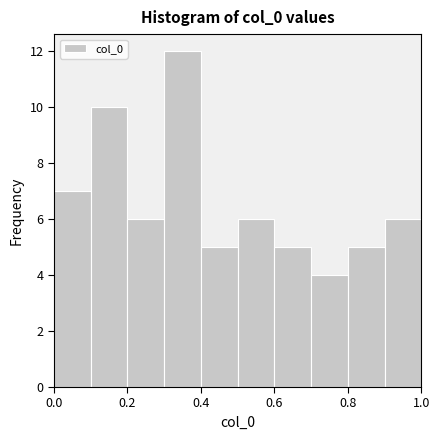

Reading left to right, list every bar in this chart as the range it spans on the x-axis followed by its height. The values are not printed on the chart, so give them approximately, as read against the axis.

0.0 to 0.1: 7
0.1 to 0.2: 10
0.2 to 0.3: 6
0.3 to 0.4: 12
0.4 to 0.5: 5
0.5 to 0.6: 6
0.6 to 0.7: 5
0.7 to 0.8: 4
0.8 to 0.9: 5
0.9 to 1.0: 6